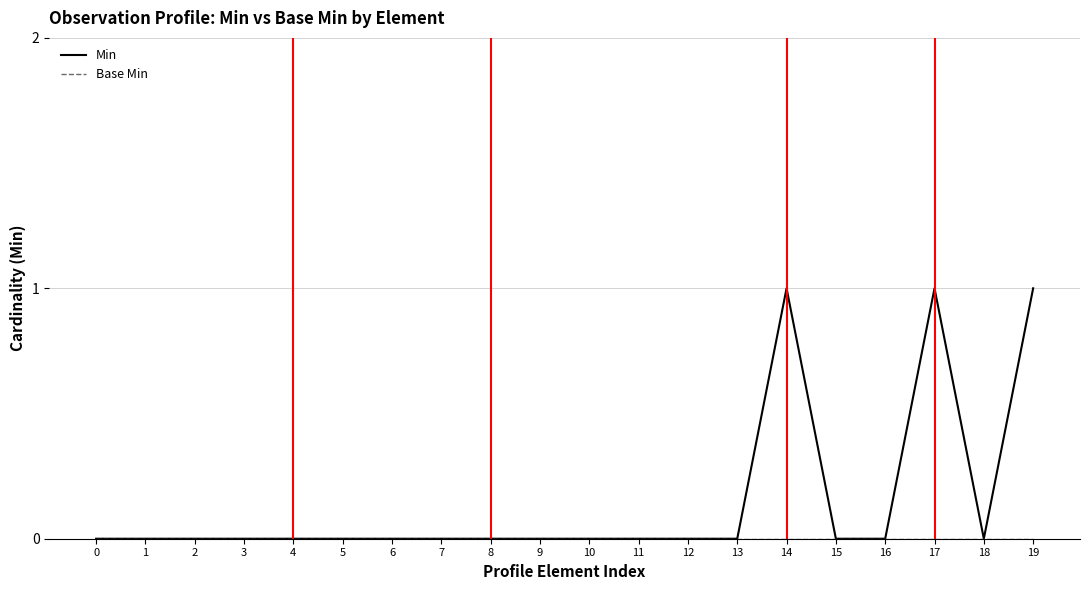

Which series has the widest spread of values?

Min